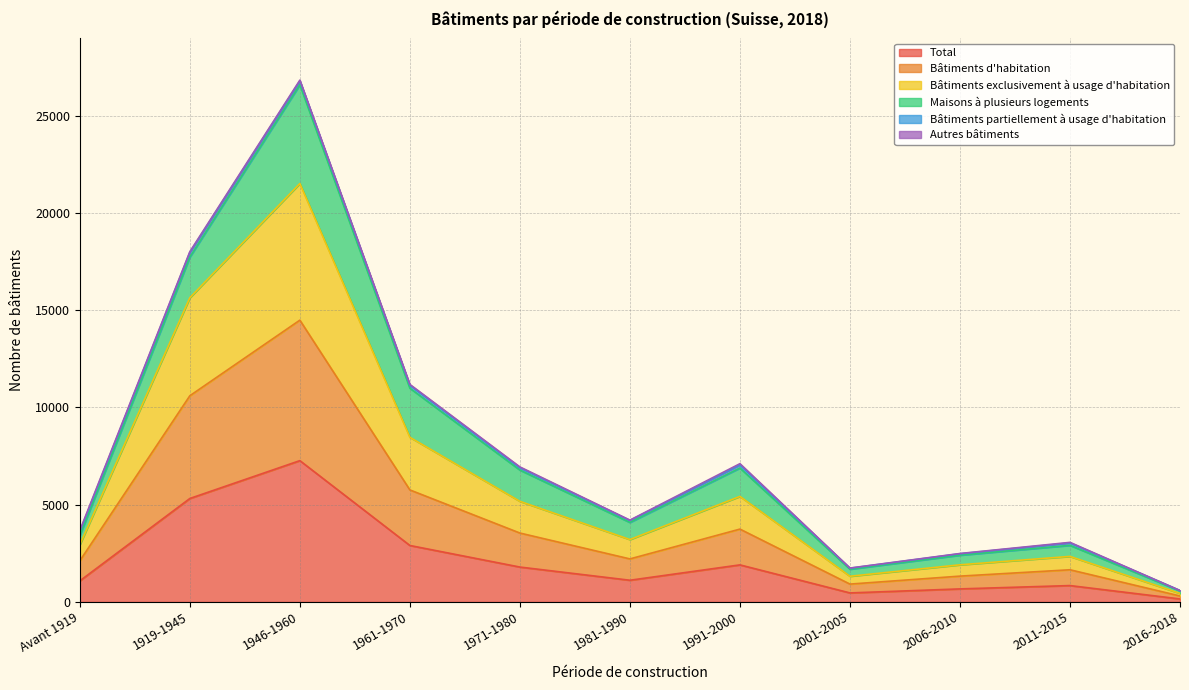

The value of Bâtiments exclusivement à usage d'habitation at 1919-1945 is 15642. True or false?

True